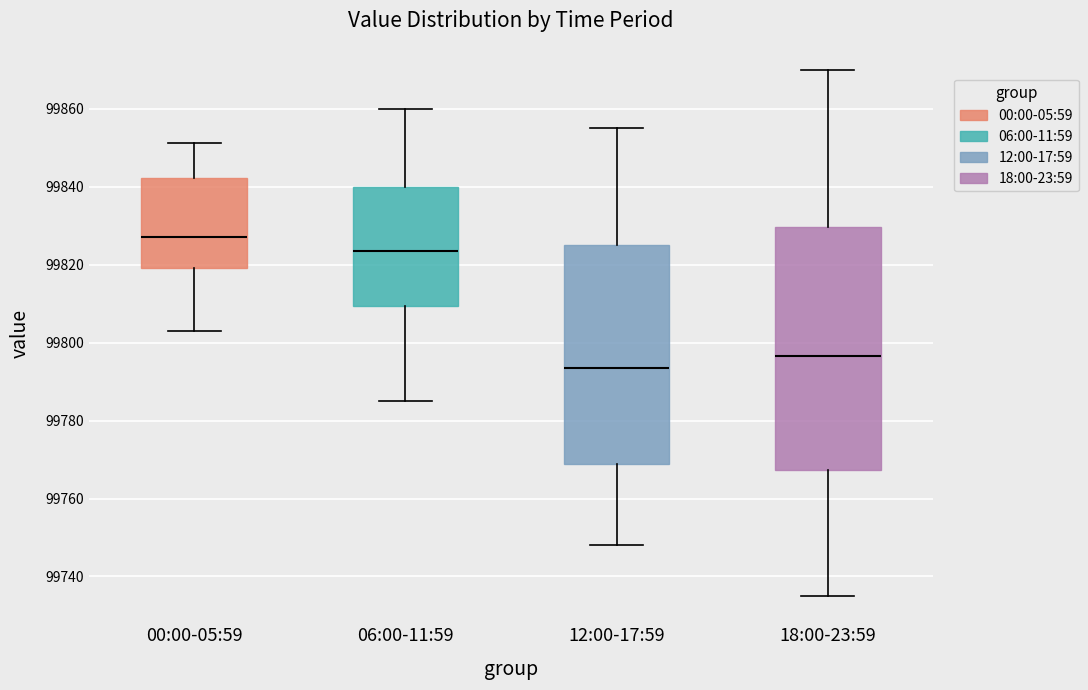

Where is the lower edge of the box for 12:00-17:59 on the y-axis? The values are not printed on the chart, so give them approximately, as read against the axis.

99768